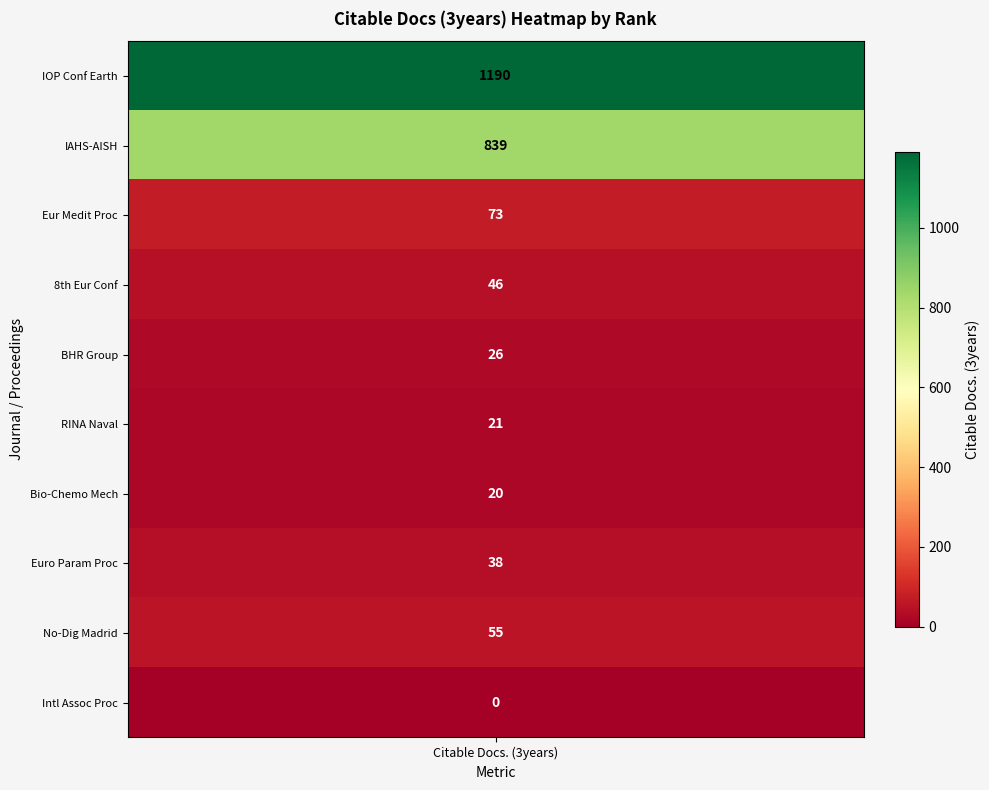

How many data points are less than 46?

5